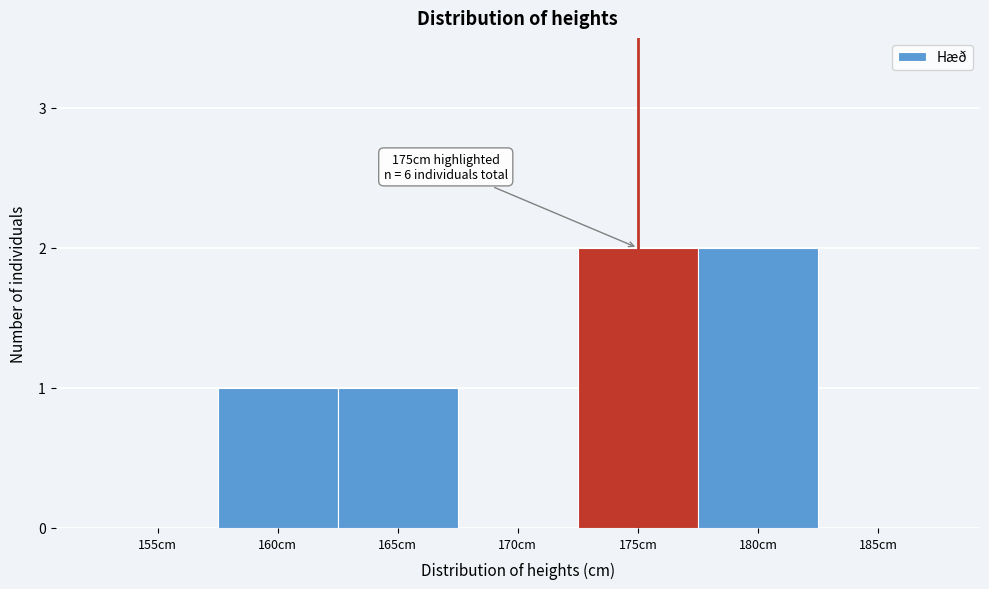

Reading left to right, list all the values displayed in this chart.

155cm=0	160cm=1	165cm=1	170cm=0	175cm=2	180cm=2	185cm=0